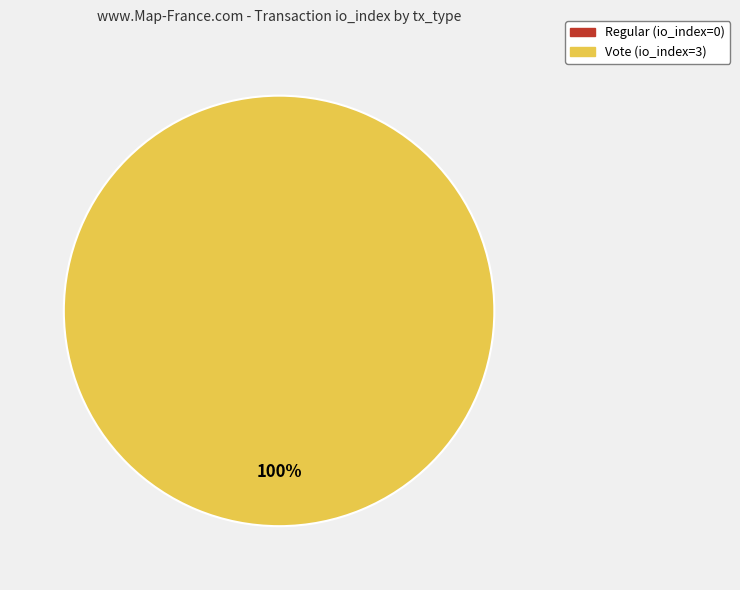

How many segments does this pie chart have?

2